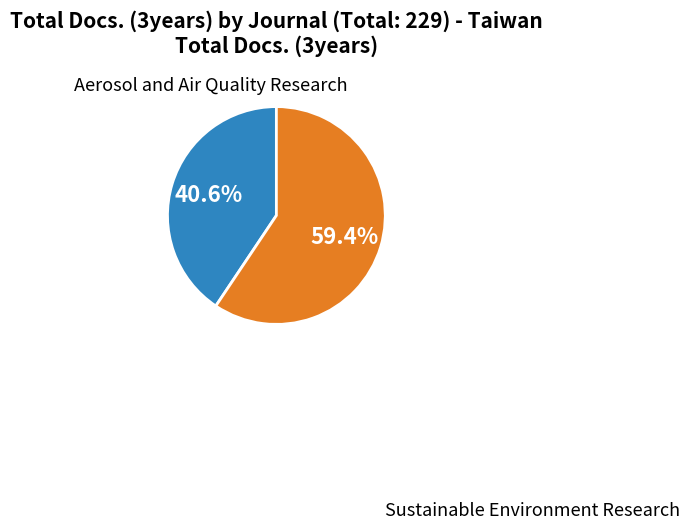

Is there a majority slice in this chart?

Yes